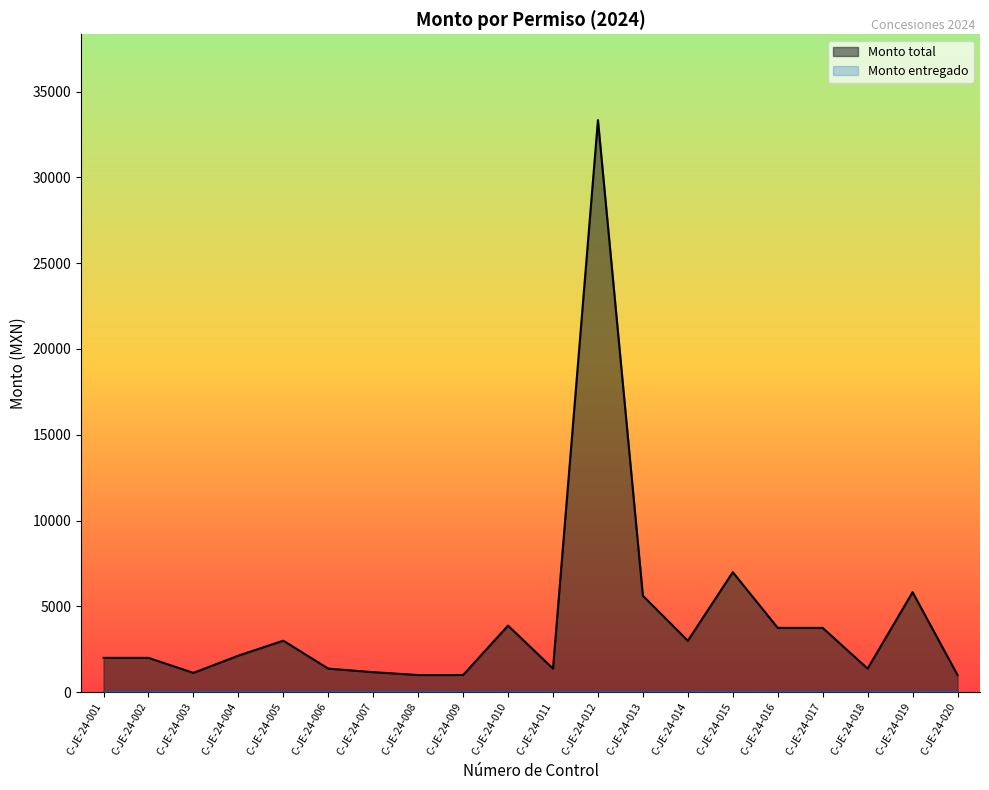

List the labels in order of value, largest first.

C-JE-24-012, C-JE-24-015, C-JE-24-019, C-JE-24-013, C-JE-24-010, C-JE-24-016, C-JE-24-017, C-JE-24-005, C-JE-24-014, C-JE-24-004, C-JE-24-001, C-JE-24-002, C-JE-24-006, C-JE-24-011, C-JE-24-018, C-JE-24-007, C-JE-24-003, C-JE-24-008, C-JE-24-009, C-JE-24-020